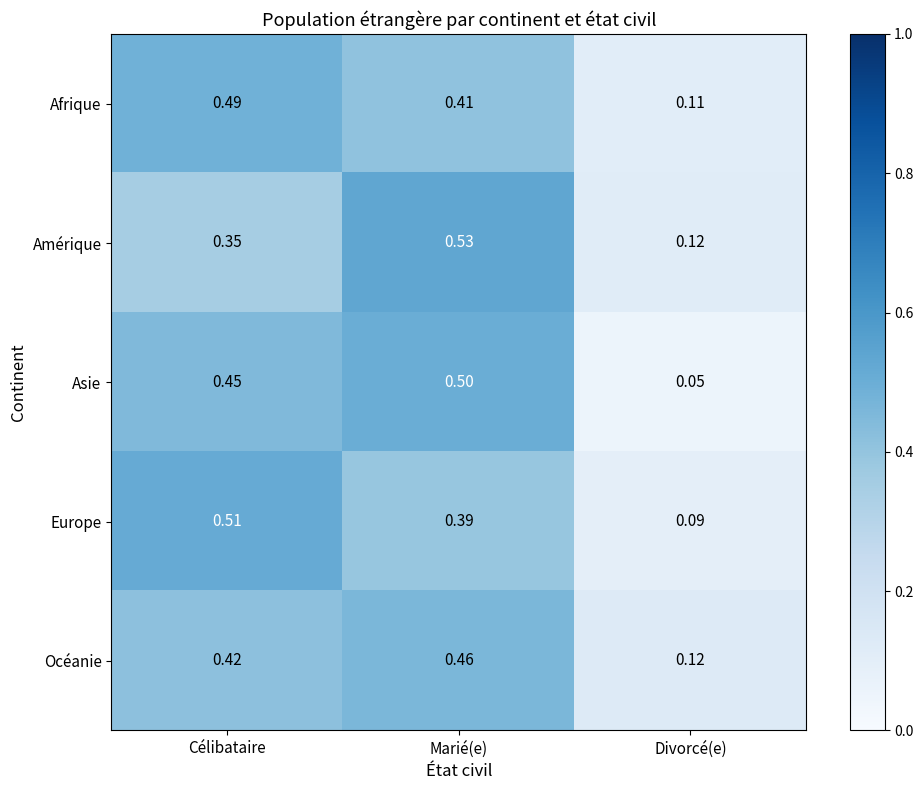

Which series has the widest spread of values?

Asie